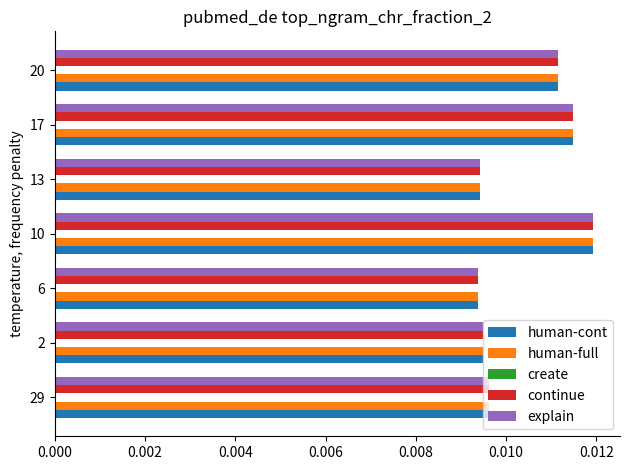

How many series are shown in this chart?

4